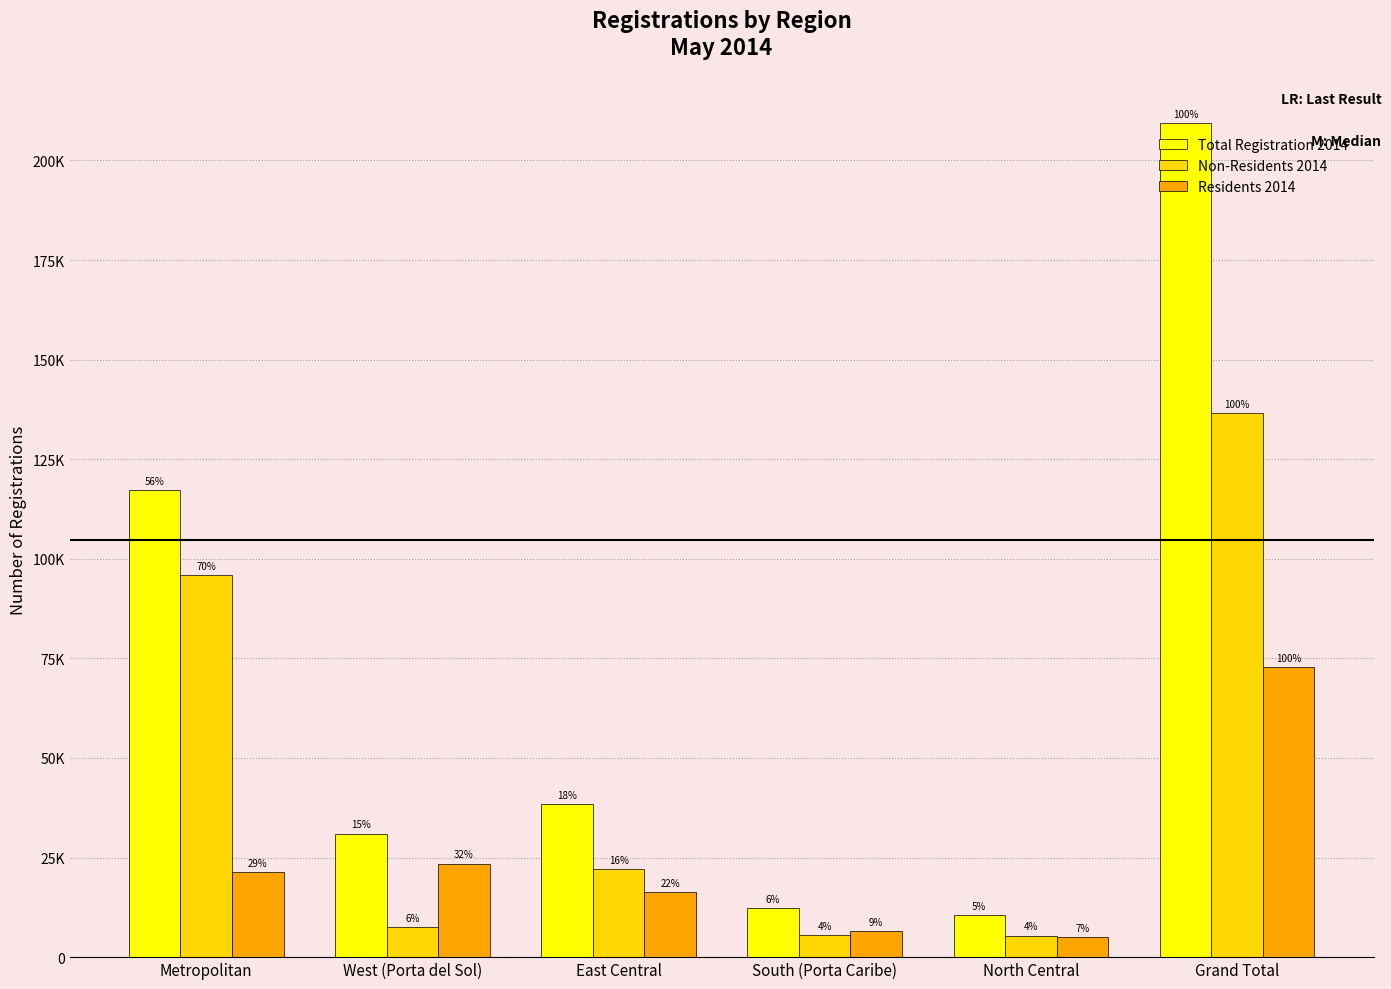

What are all the series names shown in the legend?

Total Registration 2014, Non-Residents 2014, Residents 2014